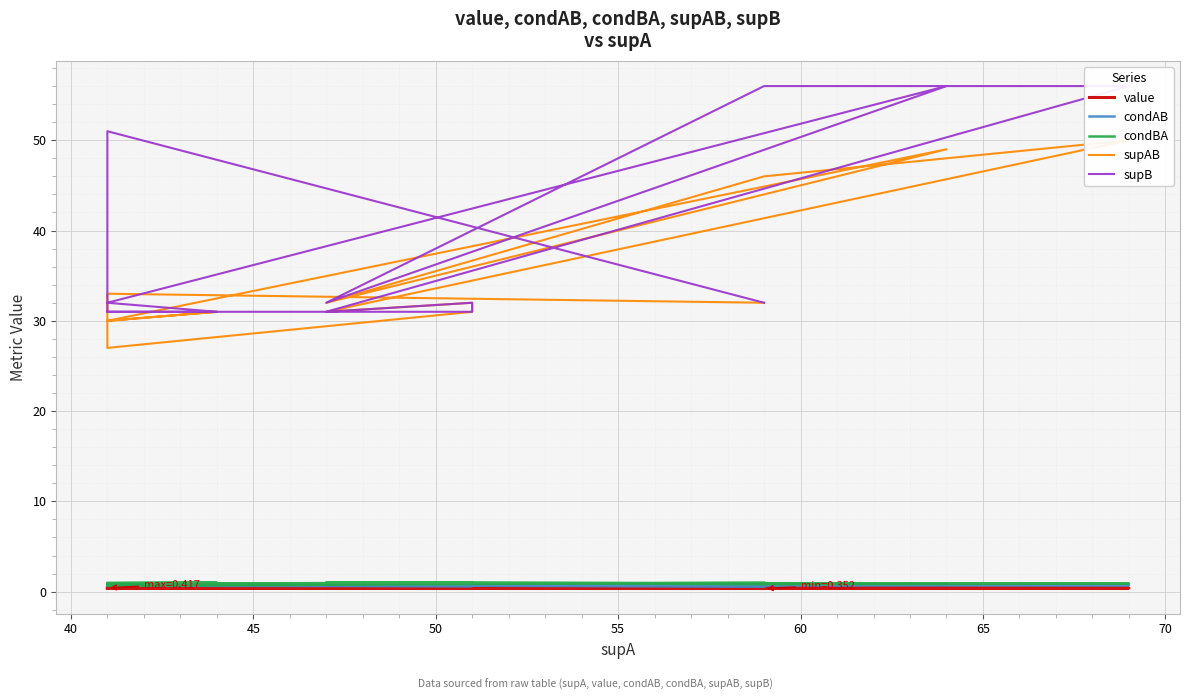

True or false: condBA and supAB cross at least once.

False